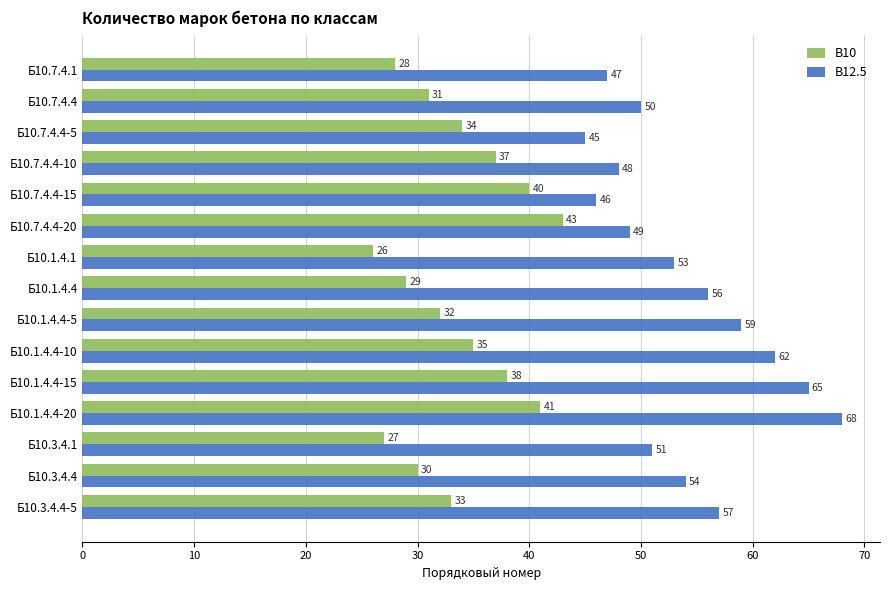

At how many categories does at least one series exceed 42?

15